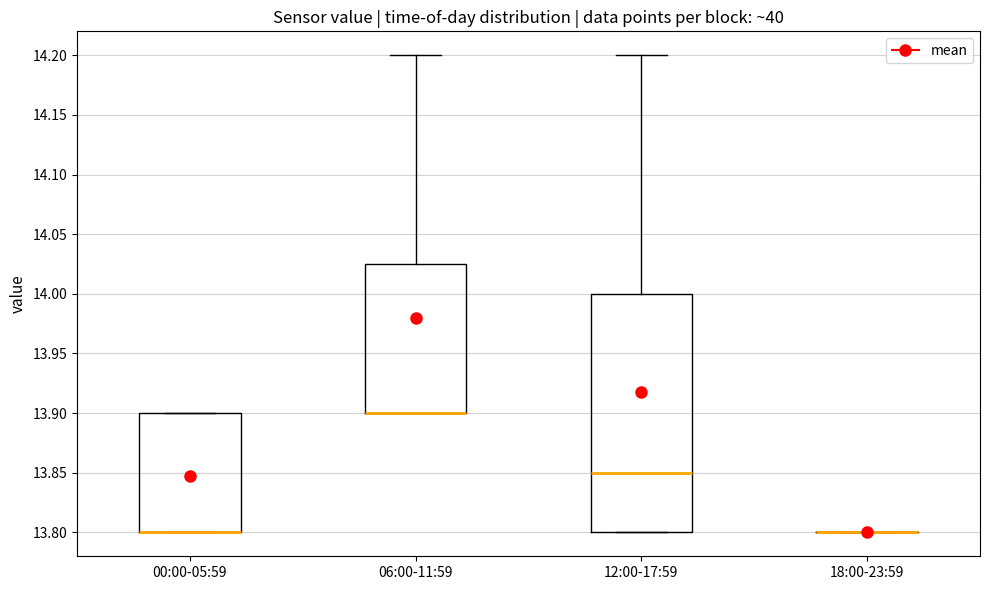

Reading left to right, read every box against the y-axis: the position of its median line, the range the box covers, and the ends of its whiskers. The values are not printed on the chart, so give them approximately, as read against the axis.

00:00-05:59: median 13.800 (drawn on the box's lower edge), box 13.800 to 13.900, whiskers 13.800 to 13.900
06:00-11:59: median 13.900 (drawn on the box's lower edge), box 13.900 to 14.025, whiskers 13.900 to 14.200
12:00-17:59: median 13.850, box 13.800 to 14.000, whiskers 13.800 to 14.200
18:00-23:59: box collapsed to a line at 13.800, whiskers 13.800 to 13.800